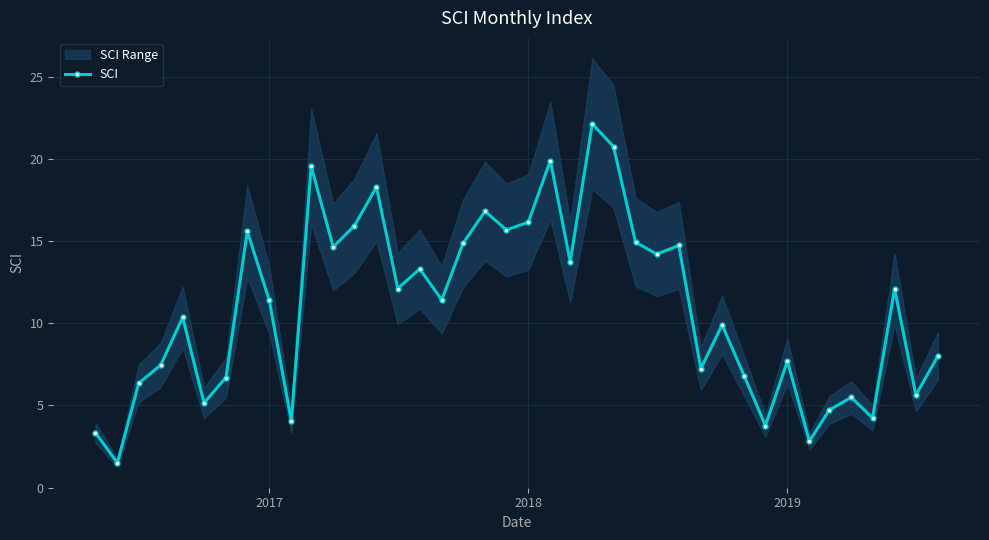

True or false: SCI has more than 1 points higher than both neighbors.

True